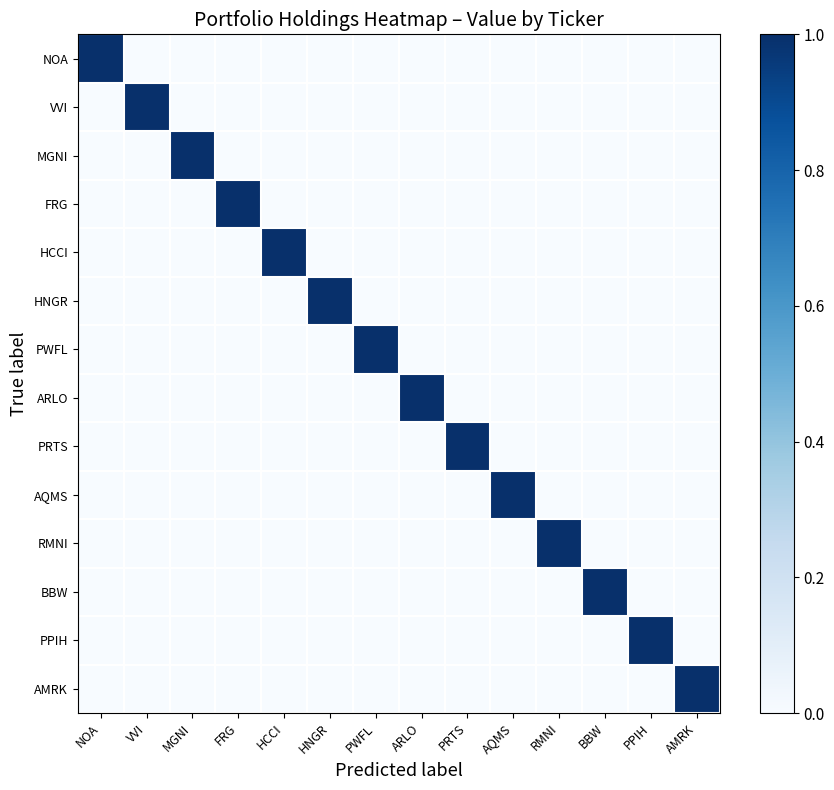

What is the total value across all series at MGNI?

1